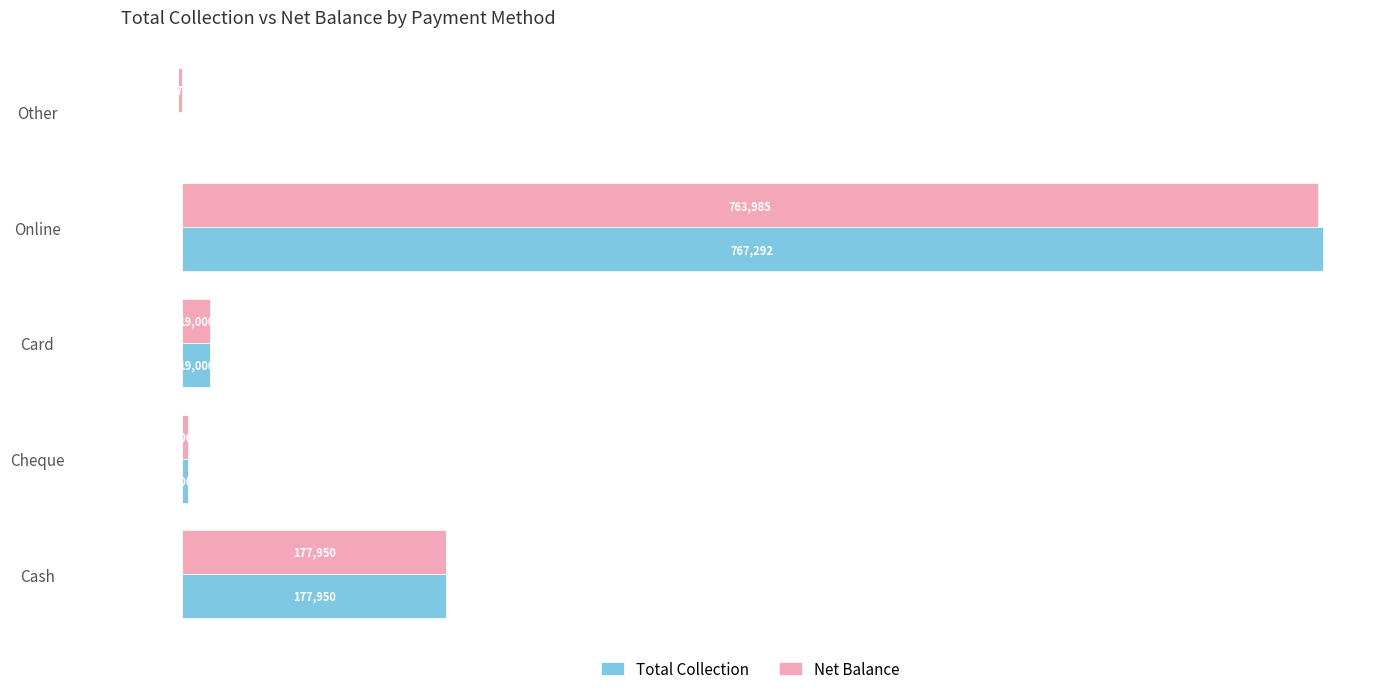

At which category is the sum across all series the highest?

Online